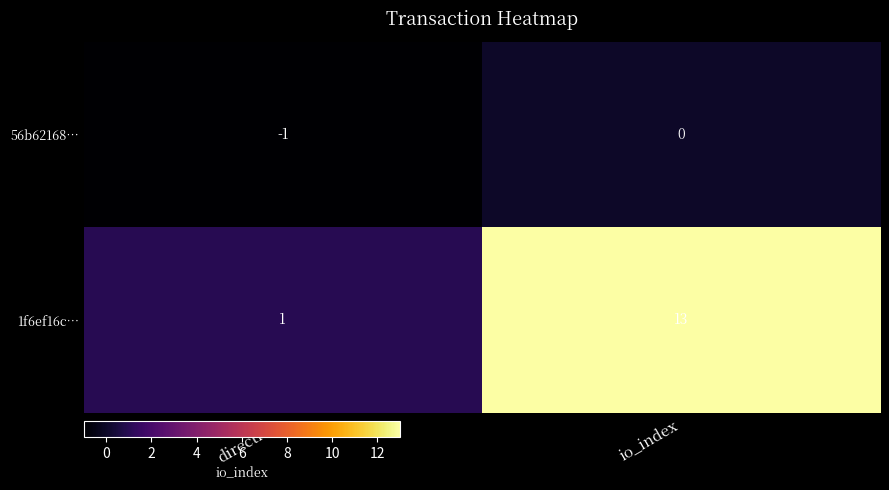

List the series in order of their peak value, lowest first.

56b62168…, 1f6ef16c…